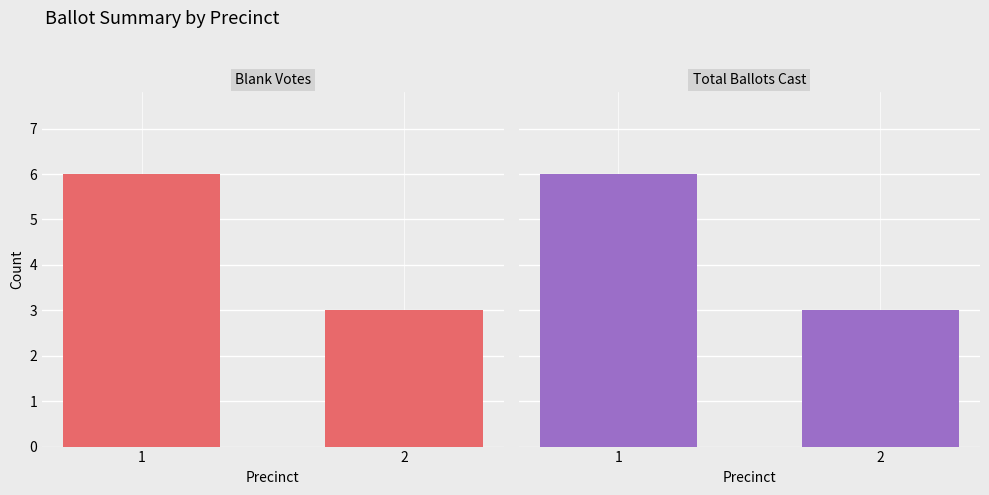

How many bars are there in each group?

2